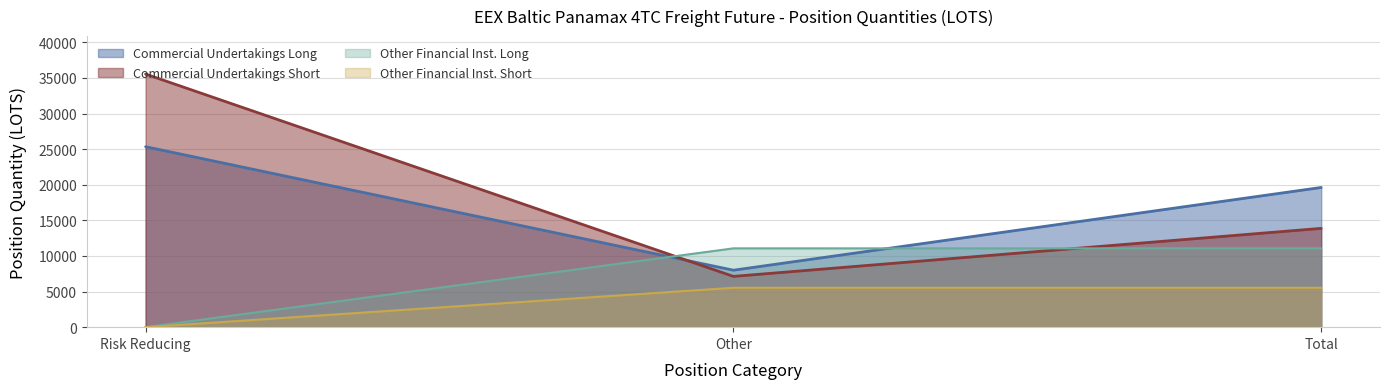

How many lines are shown in the chart?

4